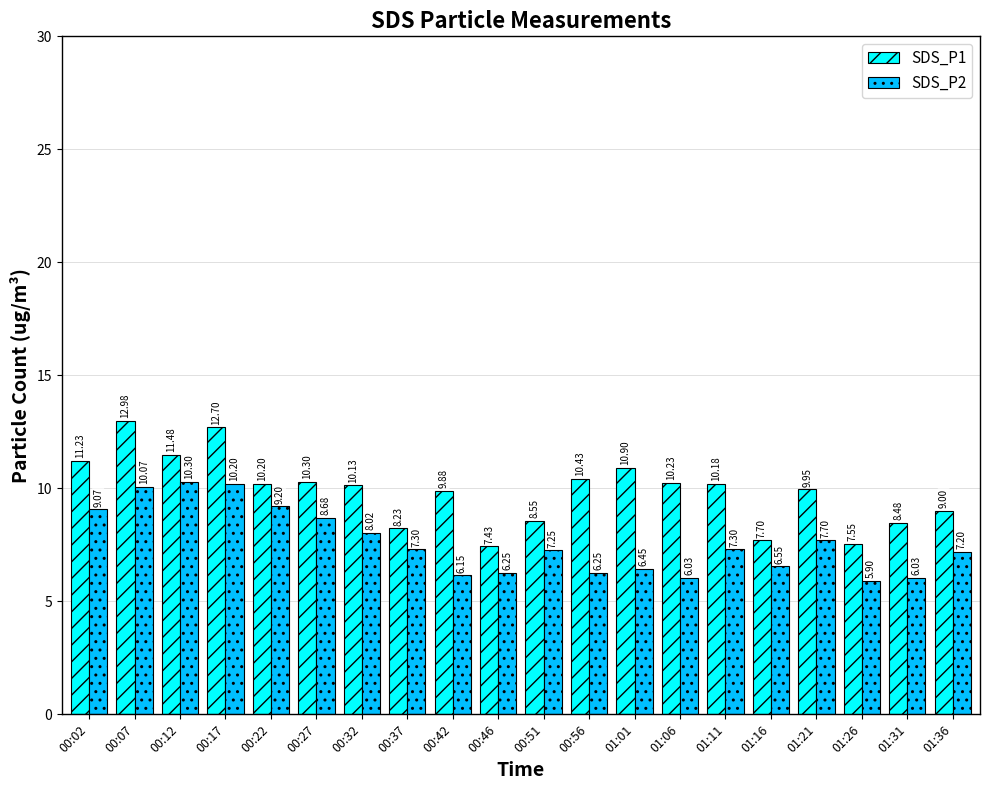

At 00:32, list the series in order from smallest to largest.

SDS_P2, SDS_P1